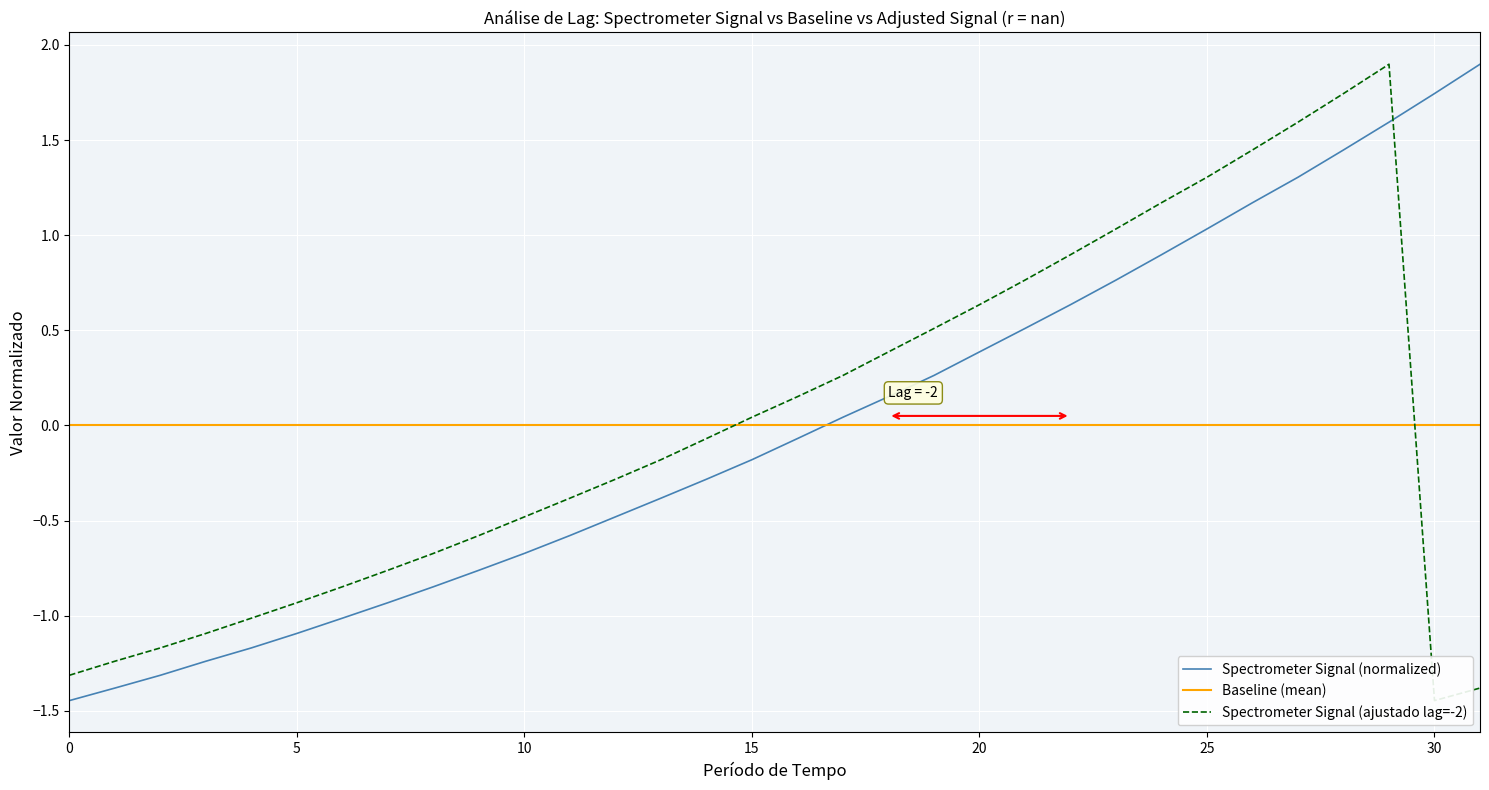

True or false: Baseline (mean) has more than 0 interior local peaks.

False